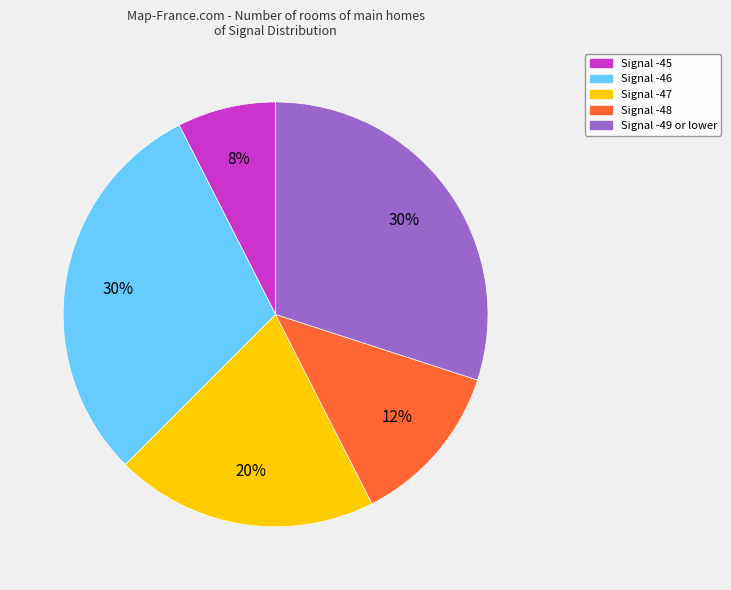

To the nearest percent, what is the difference between the largest and smallest slice percentages?

23%